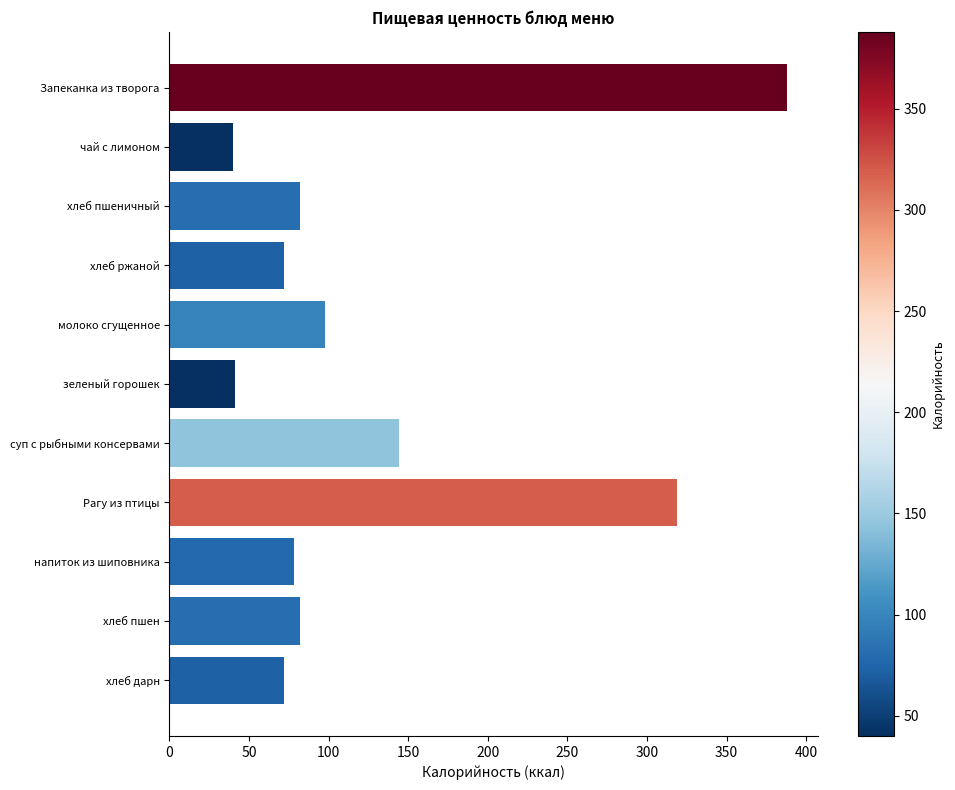

What is the minimum value shown in the chart?

40